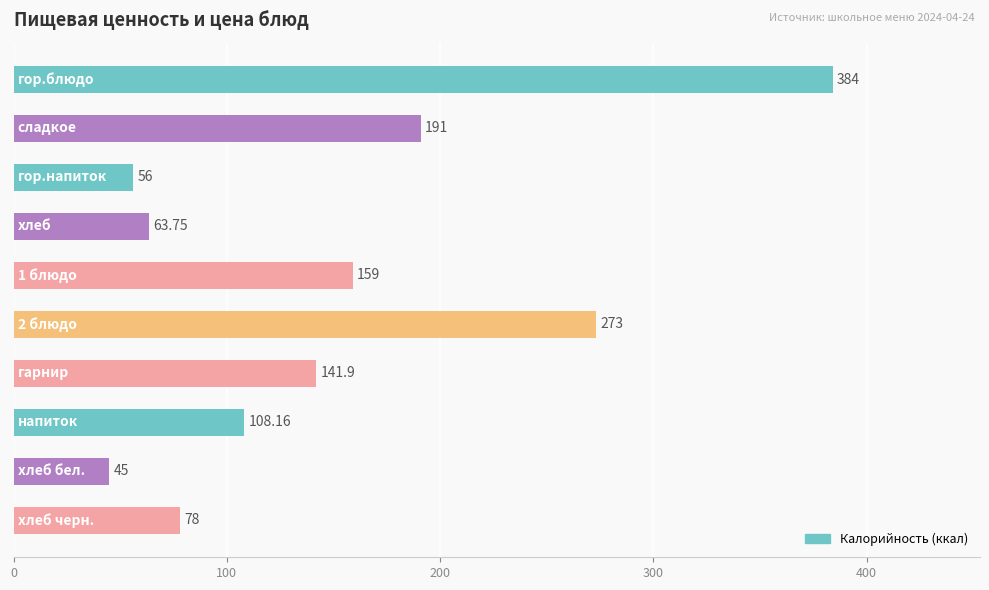

What is the difference between the second highest and second lowest values?

217.0